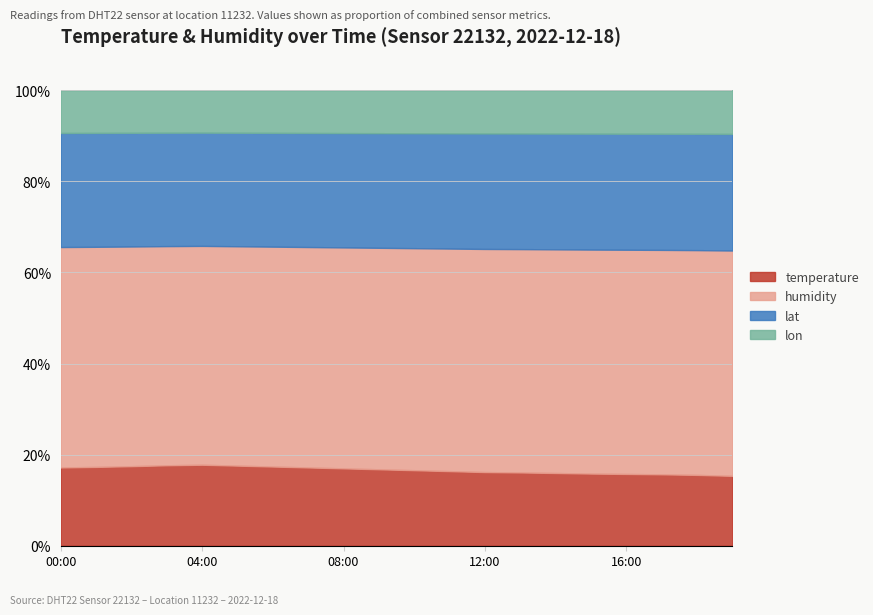

Does the chart have visible grid lines?

Yes